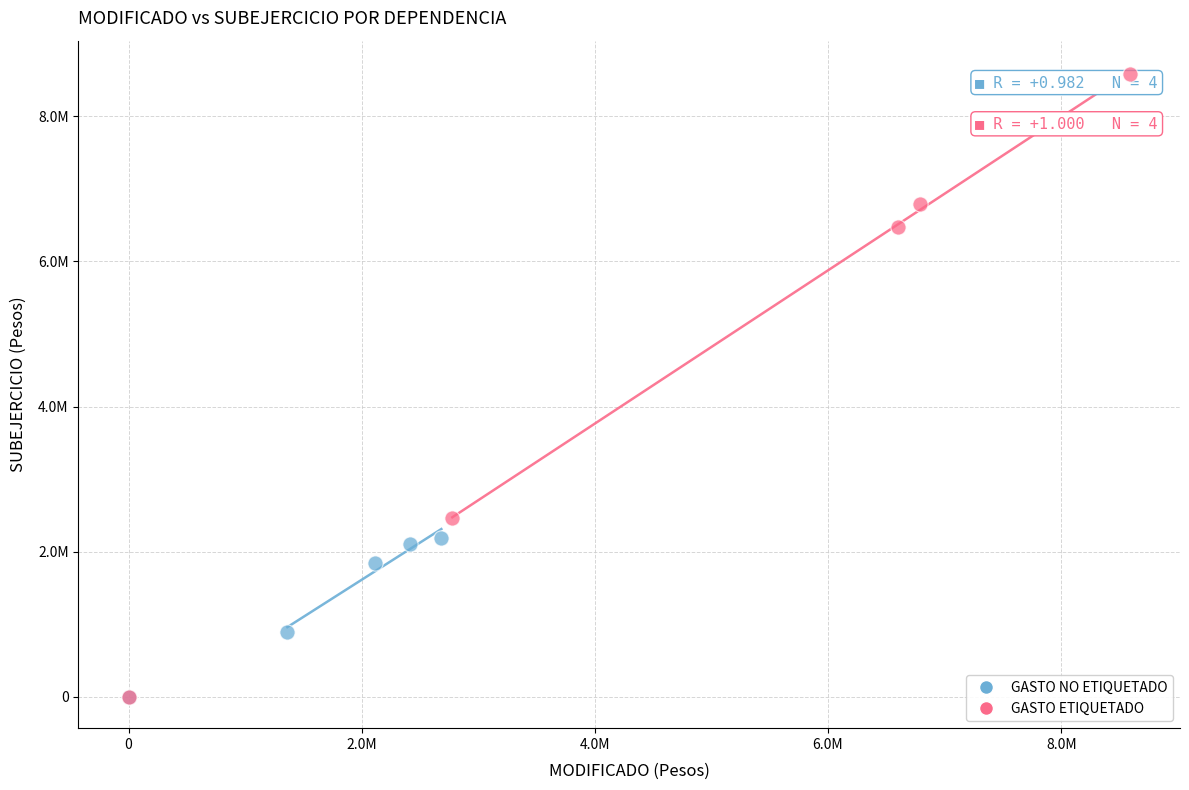

What are all the series names shown in the legend?

GASTO NO ETIQUETADO, GASTO ETIQUETADO